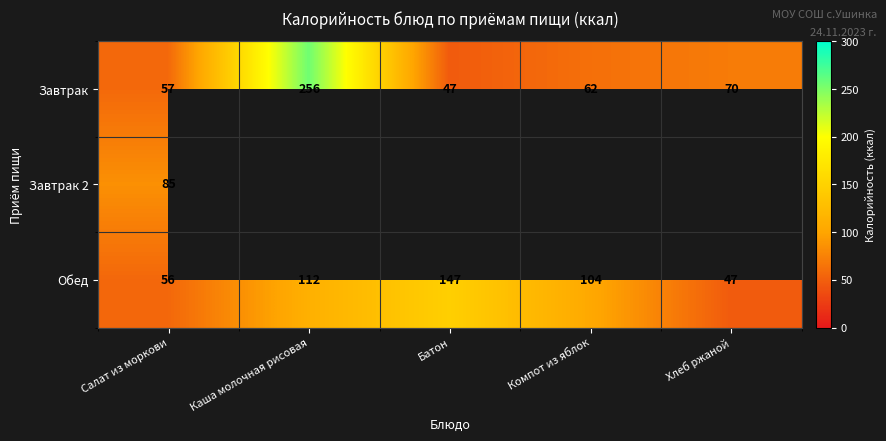

Where is Обед nearest to the value 97?

Компот из яблок